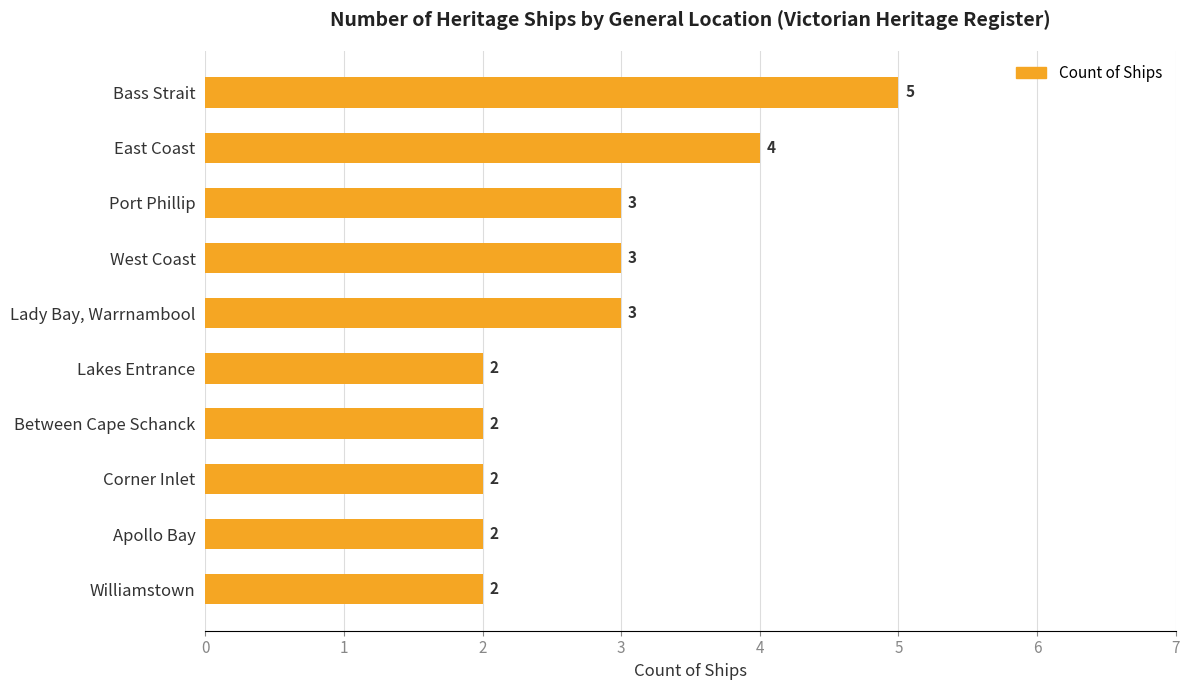

Reading top to bottom, extract all data points from this chart.

5	4	3	3	3	2	2	2	2	2